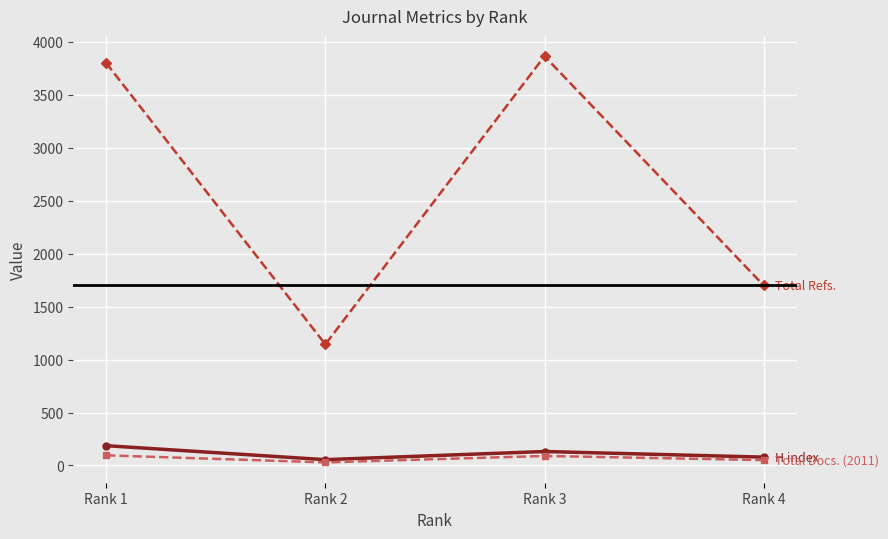

What is the greatest value displayed?

3865